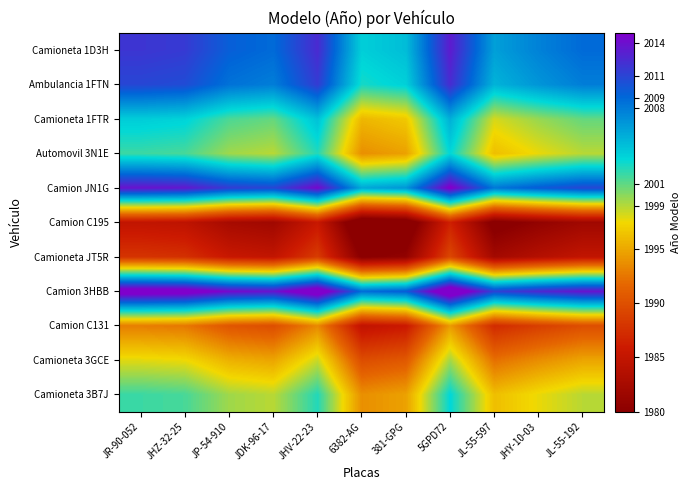

Between 6382-AG and JHZ-32-25, which is larger?

JHZ-32-25